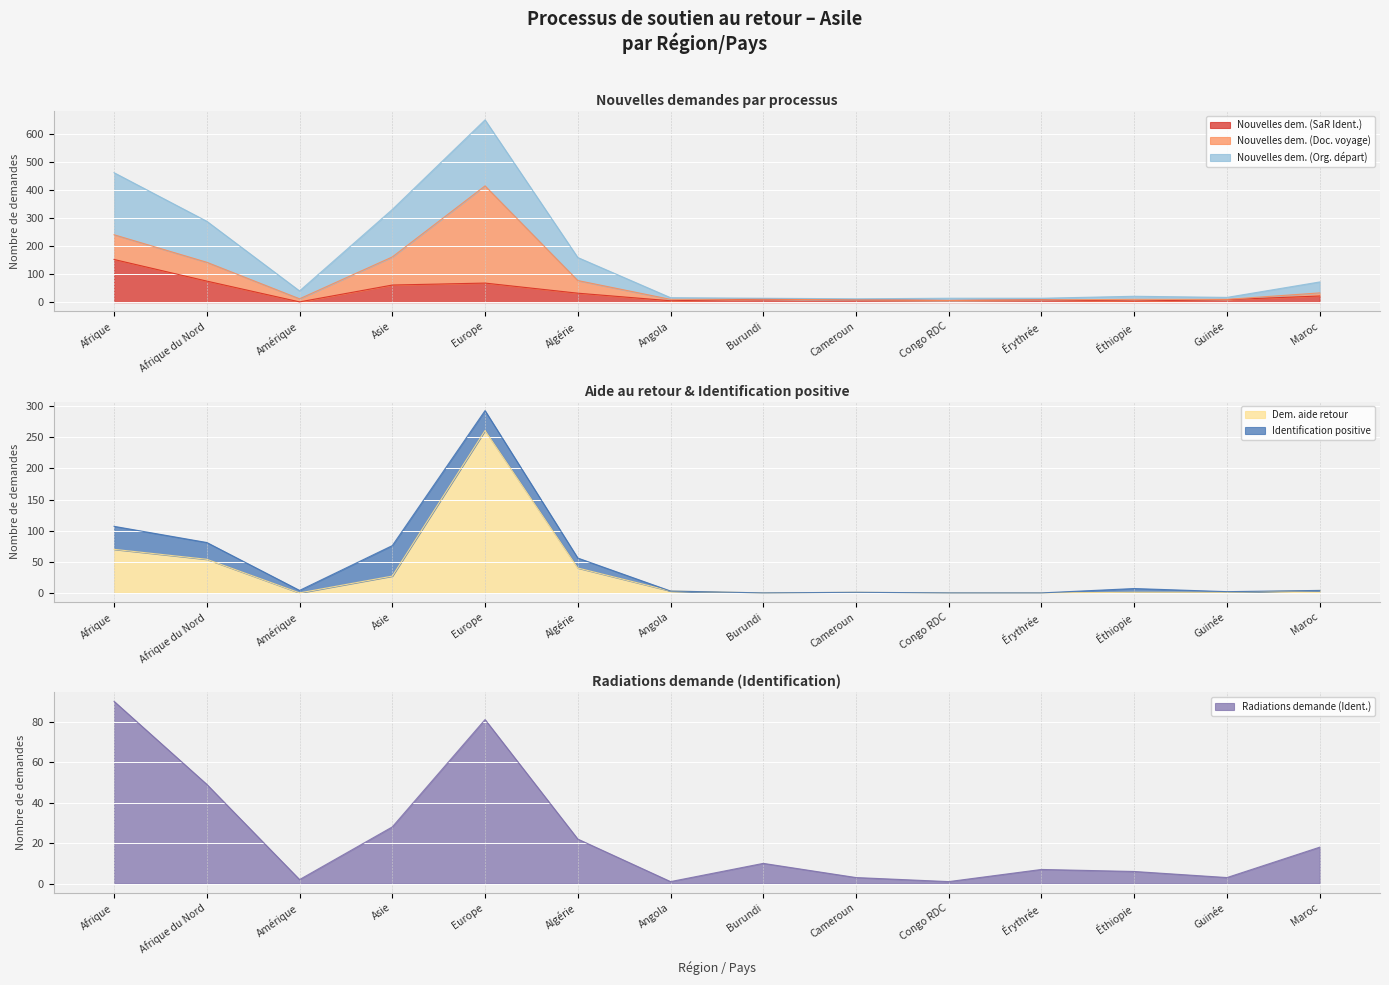

Which series has the largest total across all categories?

Nouvelles dem. (Org. départ)